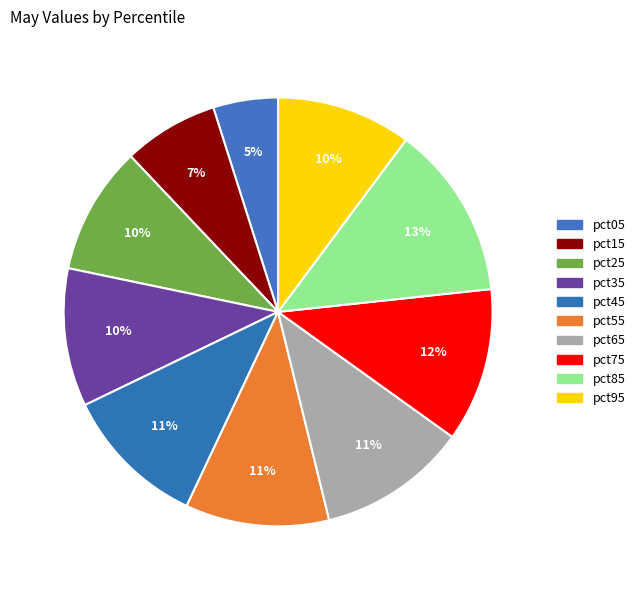

What is the change in value from pct25 to pct75?

+0.2